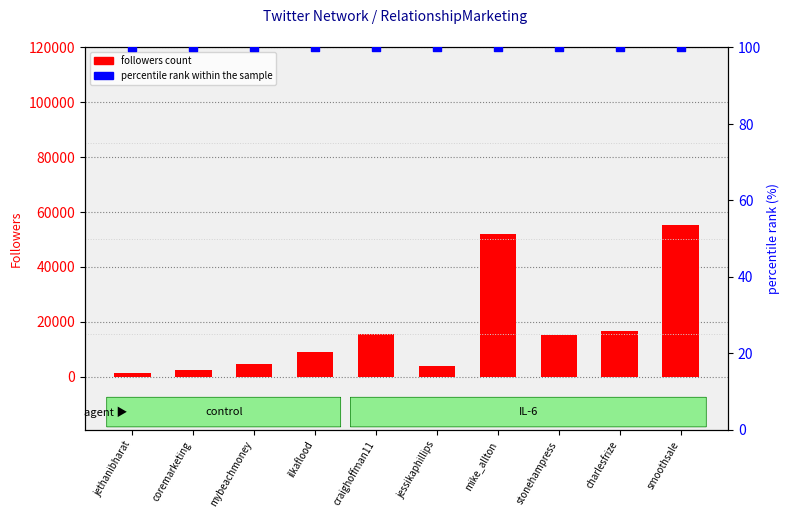

Which series has the largest Y range (max minus min)?

followers count